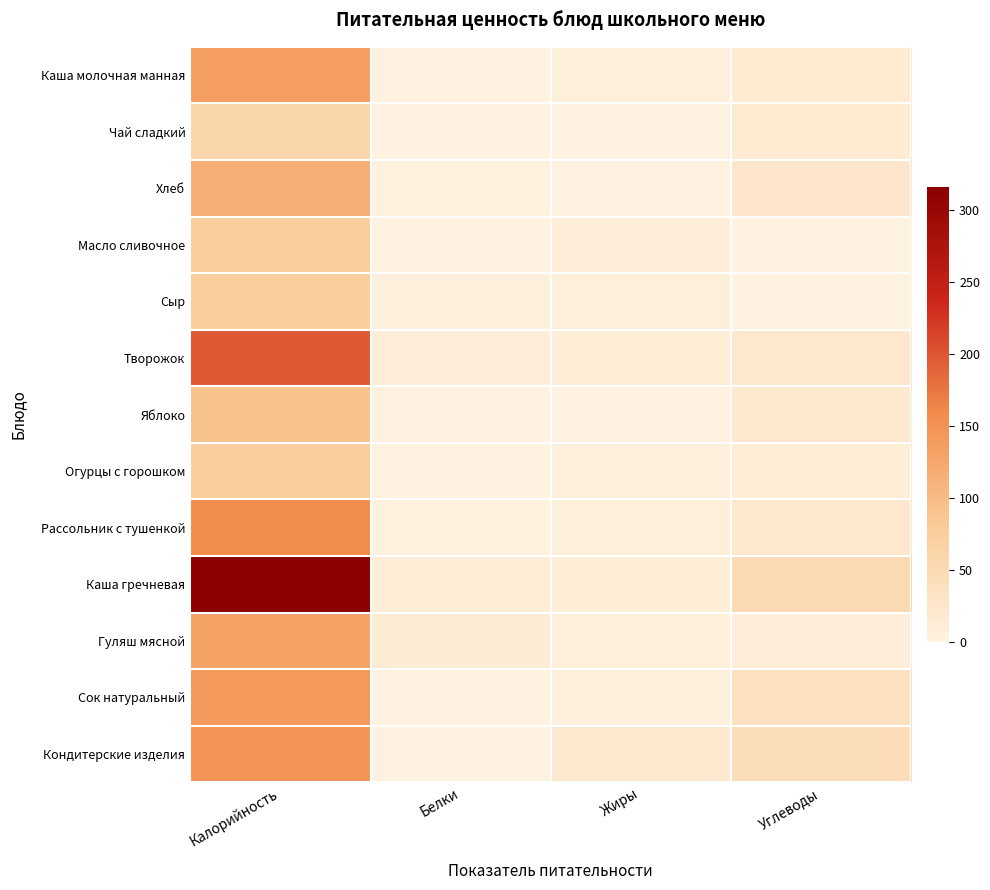

Reading left to right, transcribe all the data shown in this chart.

Каша молочная манная: Калорийность=135.8	Белки=2.4	Жиры=6.5	Углеводы=15.8
Чай сладкий: Калорийность=58.0	Белки=0.2	Жиры=0.0	Углеводы=15.0
Хлеб: Калорийность=115.8	Белки=3.2	Жиры=1.3	Углеводы=23.9
Масло сливочное: Калорийность=74.8	Белки=0.1	Жиры=8.3	Углеводы=0.1
Сыр: Калорийность=74.2	Белки=4.7	Жиры=6.0	Углеводы=0.0
Творожок: Калорийность=197.0	Белки=8.5	Жиры=9.0	Углеводы=20.4
Яблоко: Калорийность=91.0	Белки=1.5	Жиры=0.1	Углеводы=19.2
Огурцы с горошком: Калорийность=76.0	Белки=0.0	Жиры=4.0	Углеводы=10.0
Рассольник с тушенкой: Калорийность=156.0	Белки=3.3	Жиры=6.5	Углеводы=20.4
Каша гречневая: Калорийность=316.3	Белки=10.4	Жиры=9.4	Углеводы=51.1
Гуляш мясной: Калорийность=132.0	Белки=13.9	Жиры=6.5	Углеводы=8.0
Сок натуральный: Калорийность=142.0	Белки=0.2	Жиры=4.0	Углеводы=35.8
Кондитерские изделия: Калорийность=147.8	Белки=1.4	Жиры=19.8	Углеводы=43.2